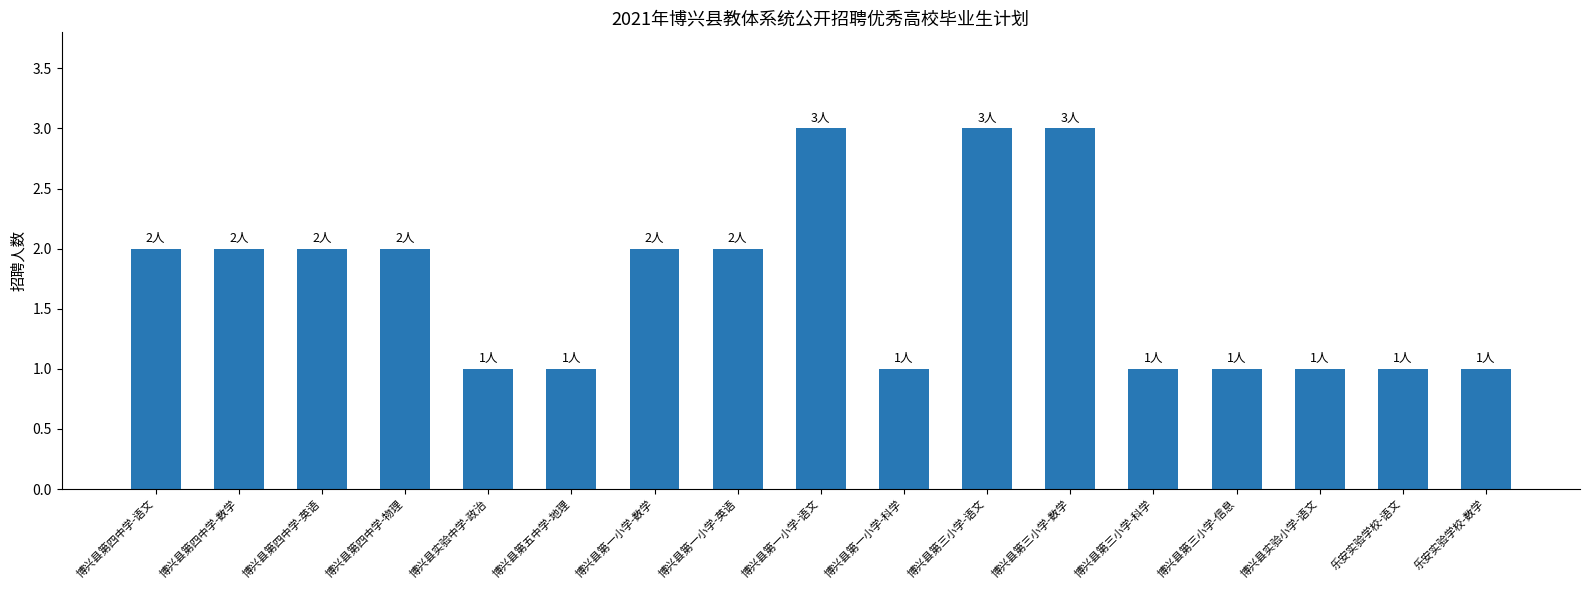

What is the sum of all values?

29